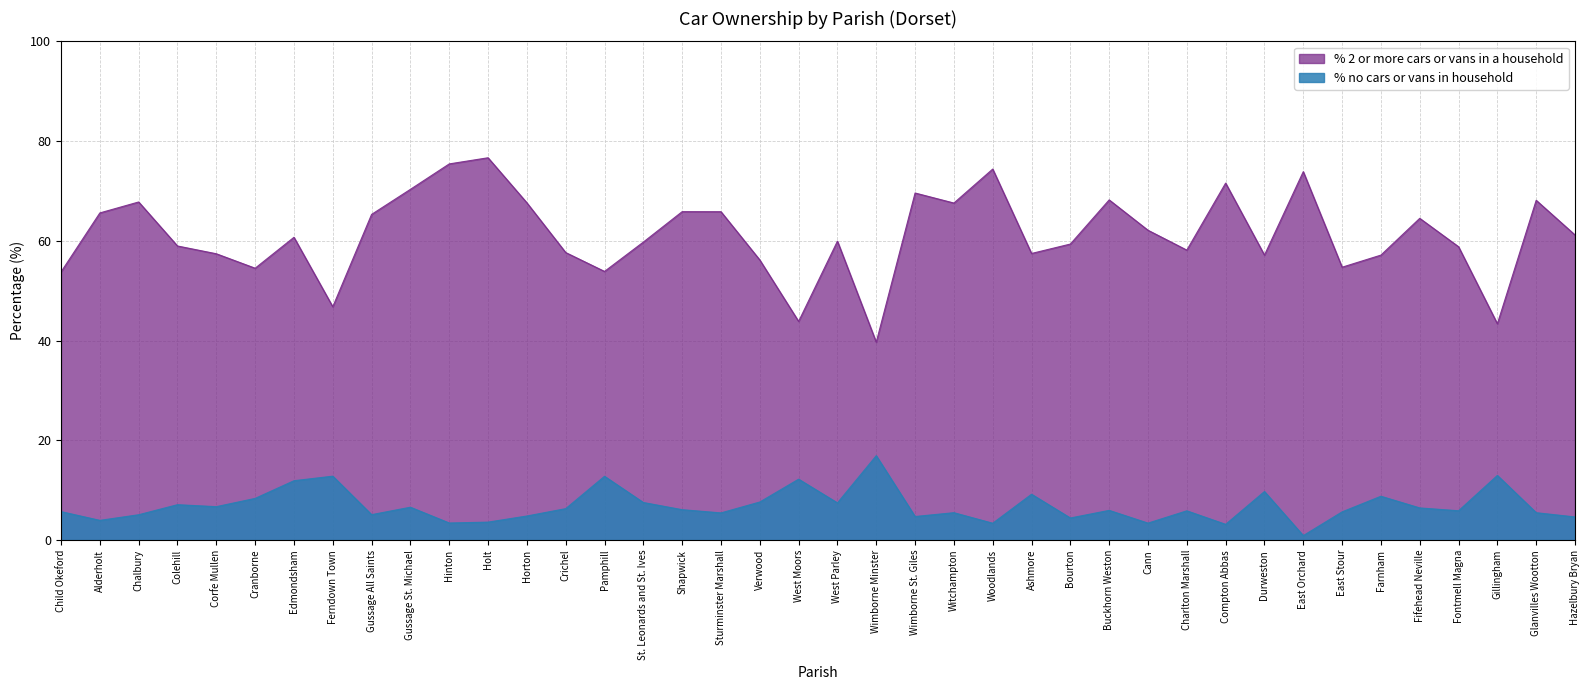

At which label is % 2 or more cars or vans in a household closest to 58?

Charlton Marshall